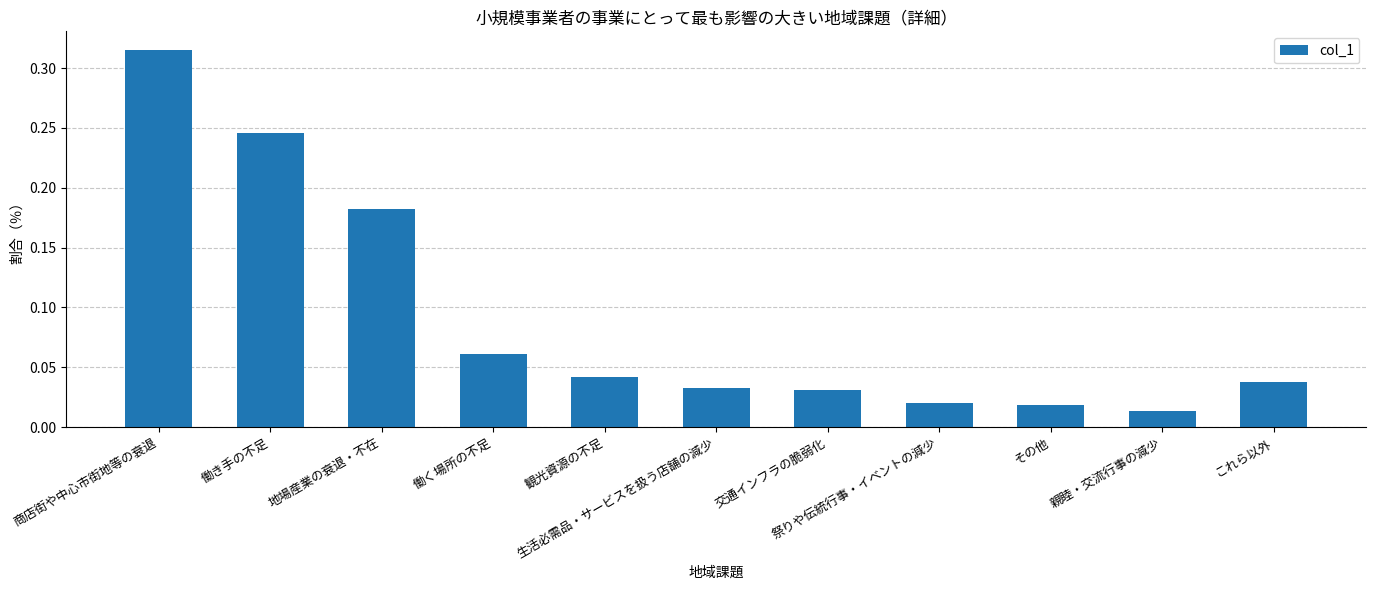

At which category does the chart reach its peak across all series?

商店街や中心市街地等の衰退